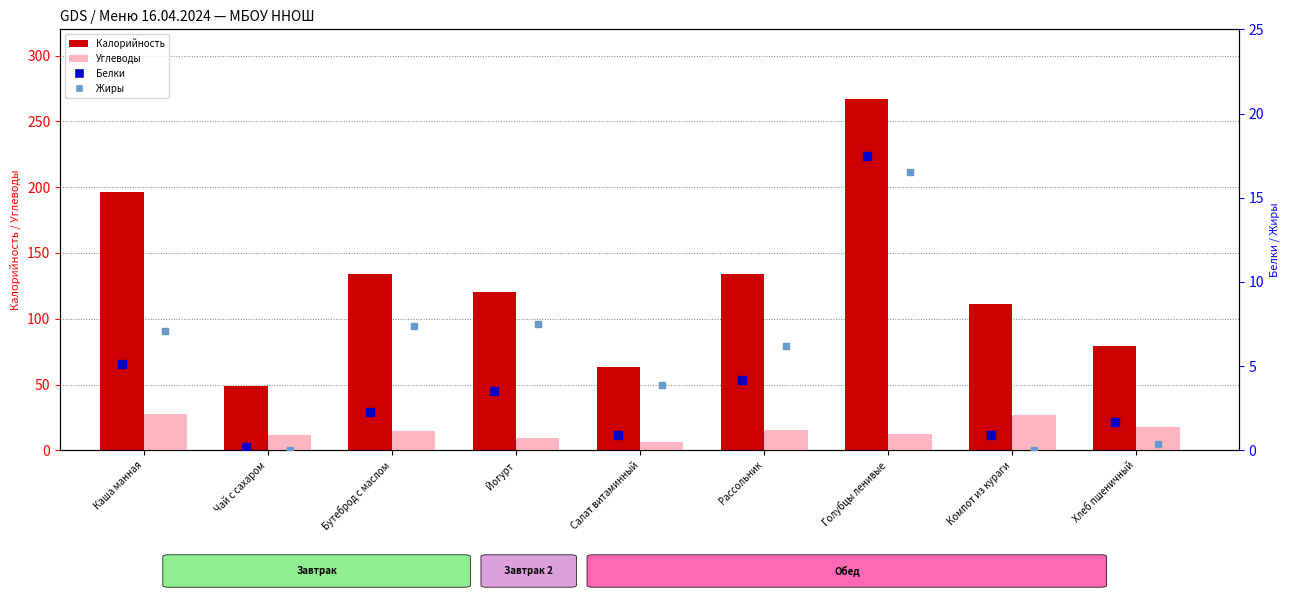

Is the value of Калорийность at Бутеброд с маслом greater than the value of Жиры at Голубцы ленивые?

Yes